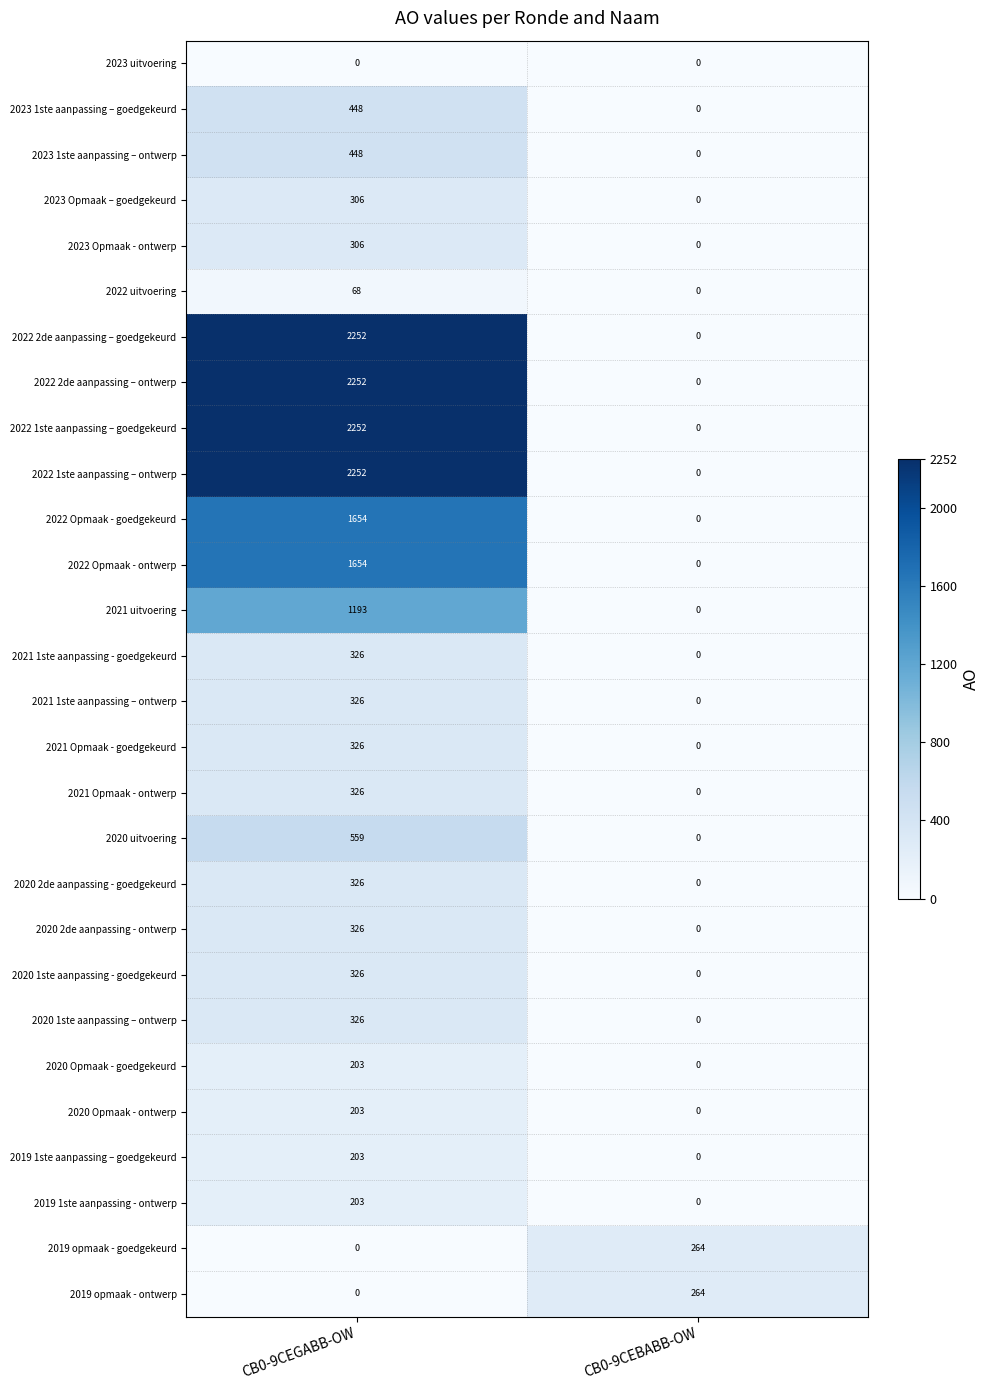

Is the value of 2020 Opmaak - ontwerp at CB0-9CEGABB-OW greater than the value of 2020 1ste aanpassing - goedgekeurd at CB0-9CEGABB-OW?

No